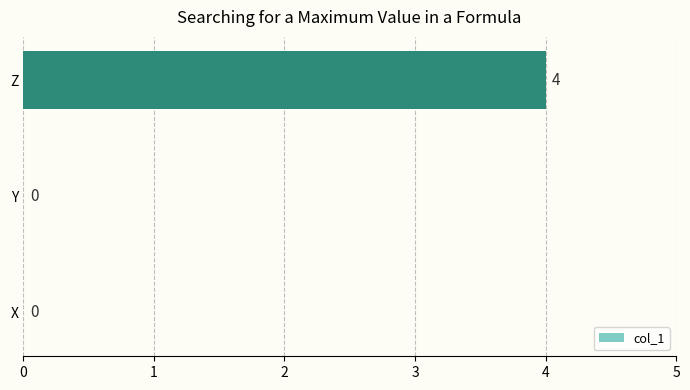

True or false: the data shows 0 at X.

True